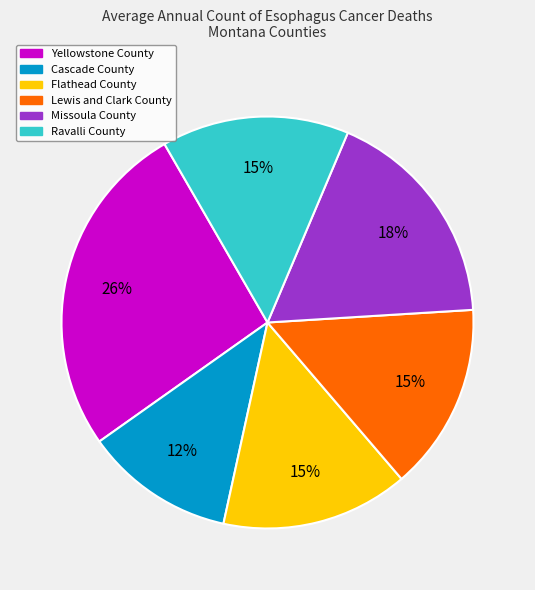

What is the ratio of the value at Cascade County to the value at Lewis and Clark County?

0.8